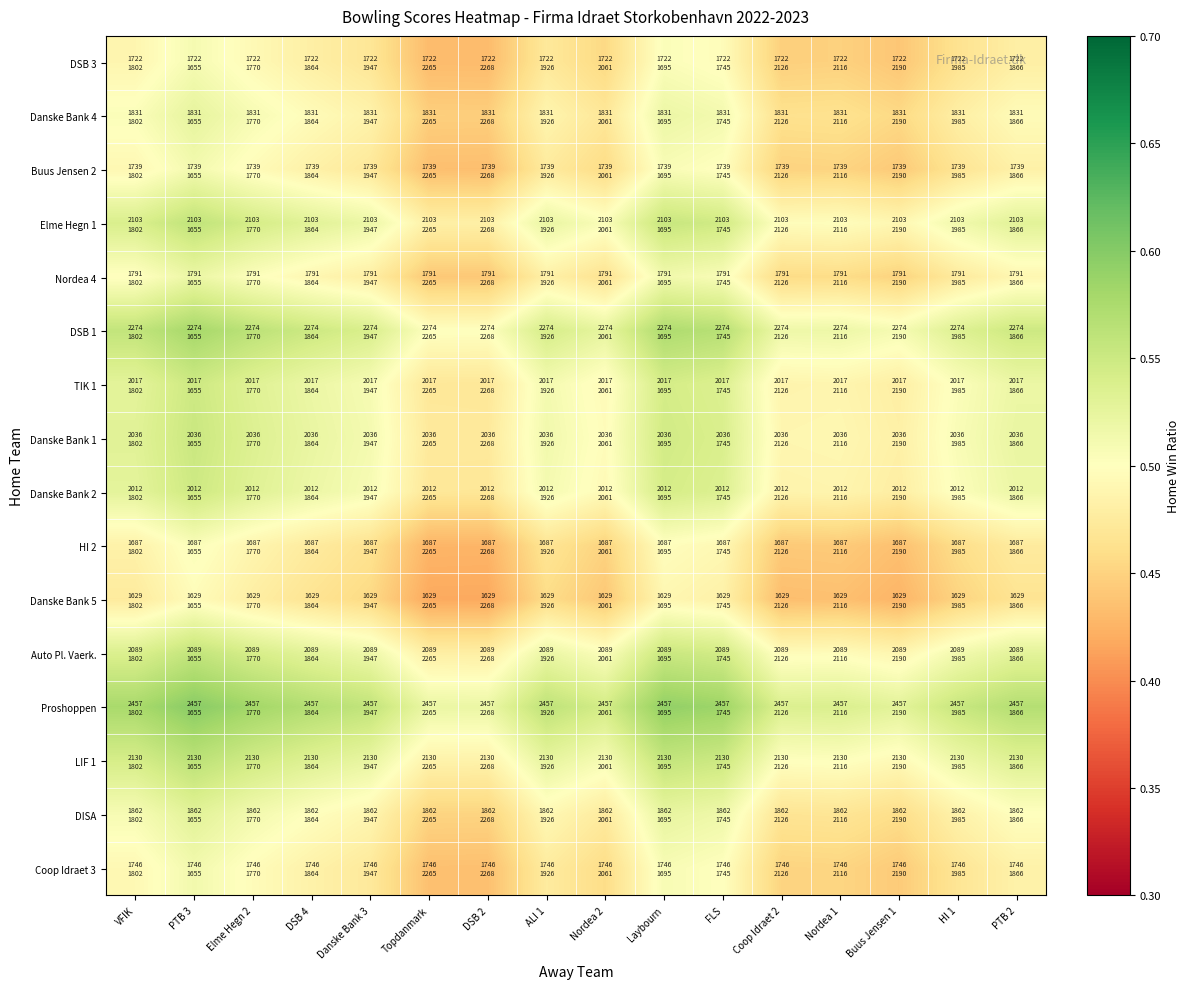

At Laybourn, list the series in order from largest to smallest.

Proshoppen, DSB 1, LIF 1, Elme Hegn 1, Auto Pl. Vaerk., Danske Bank 1, TIK 1, Danske Bank 2, DISA, Danske Bank 4, Nordea 4, Coop Idraet 3, Buus Jensen 2, DSB 3, HI 2, Danske Bank 5